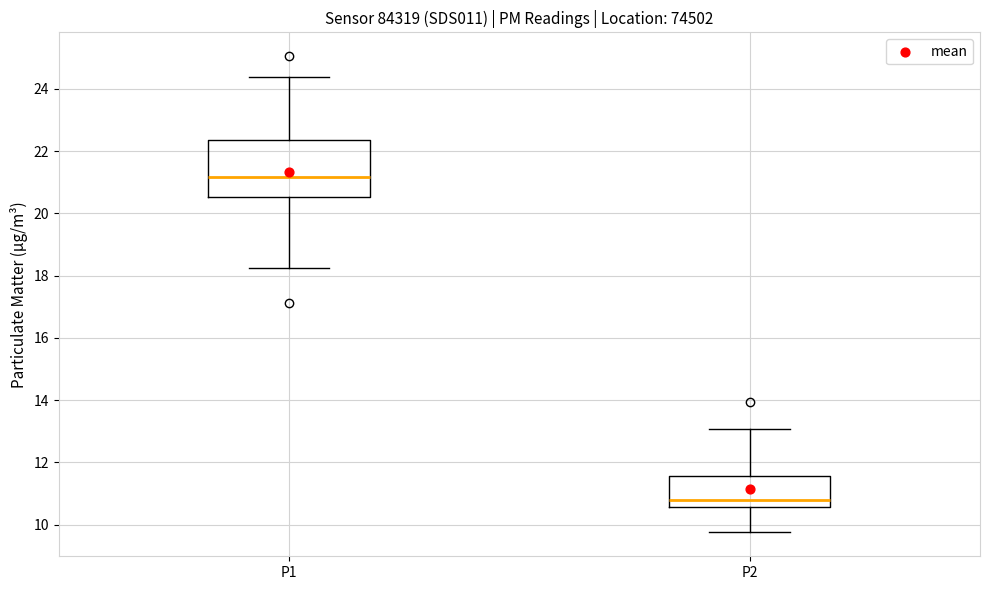

Comparing the boxes themselves (not the whiskers), which one is the tallest?

P1